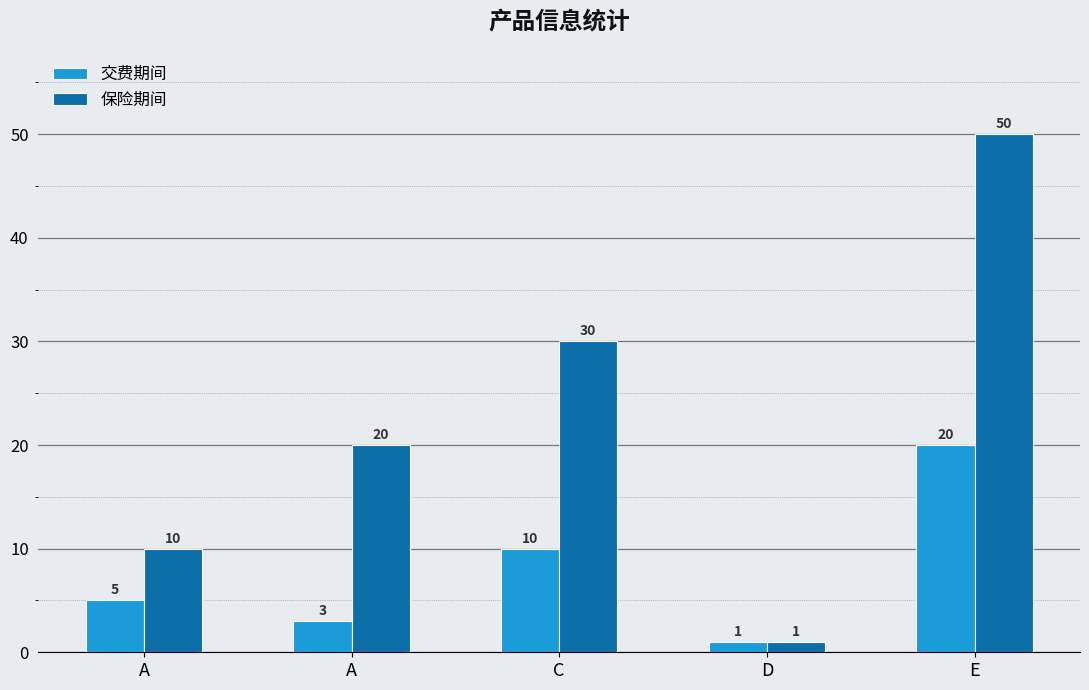

Count the number of categories in the chart.

5